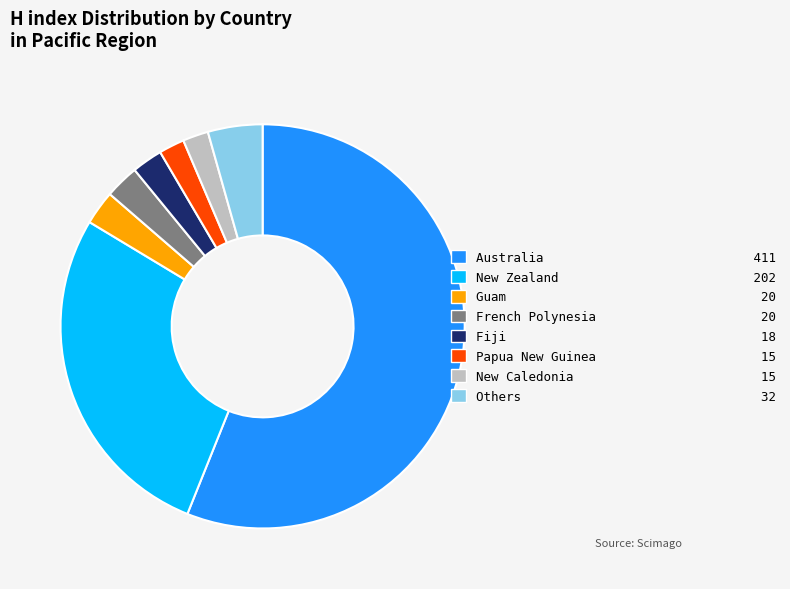

Which slice is the largest?

Australia 411